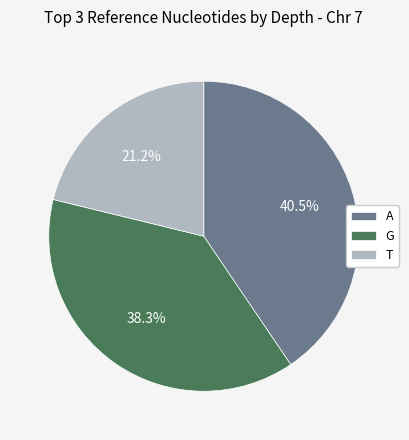

Is there a majority slice in this chart?

No